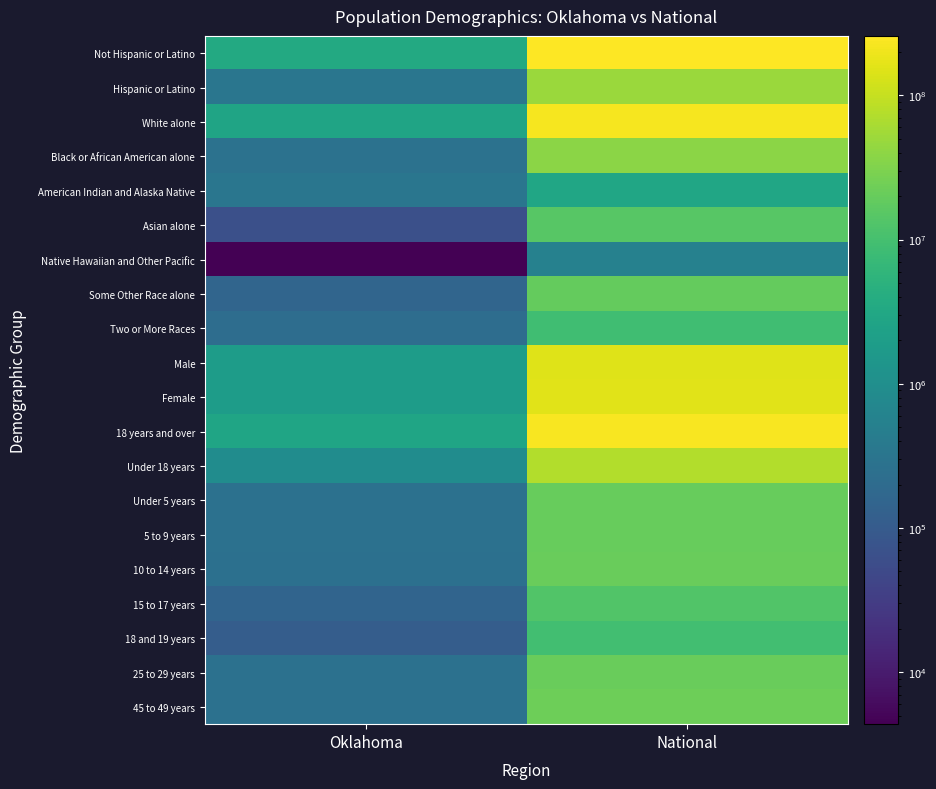

At which category does the chart reach its minimum across all series?

Oklahoma